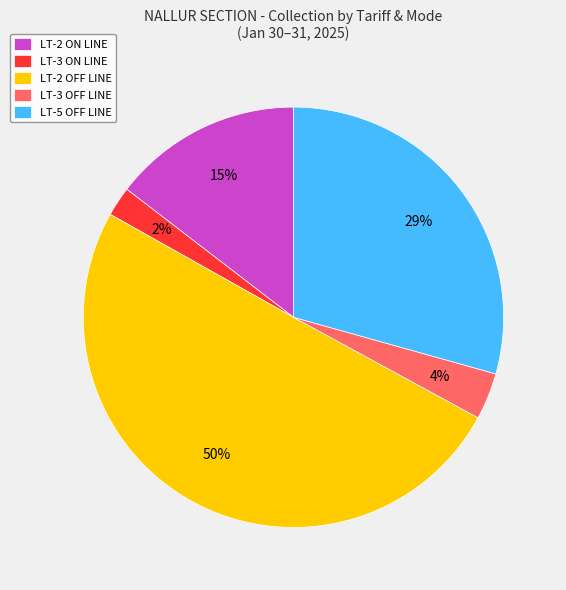

Is the sum of LT-3 ON LINE and LT-2 OFF LINE greater than half?

Yes